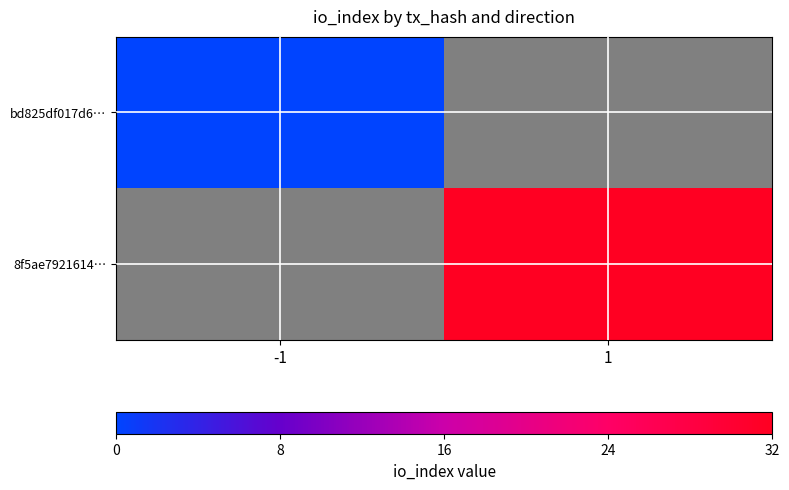

Between -1 and 1, which is larger?

1